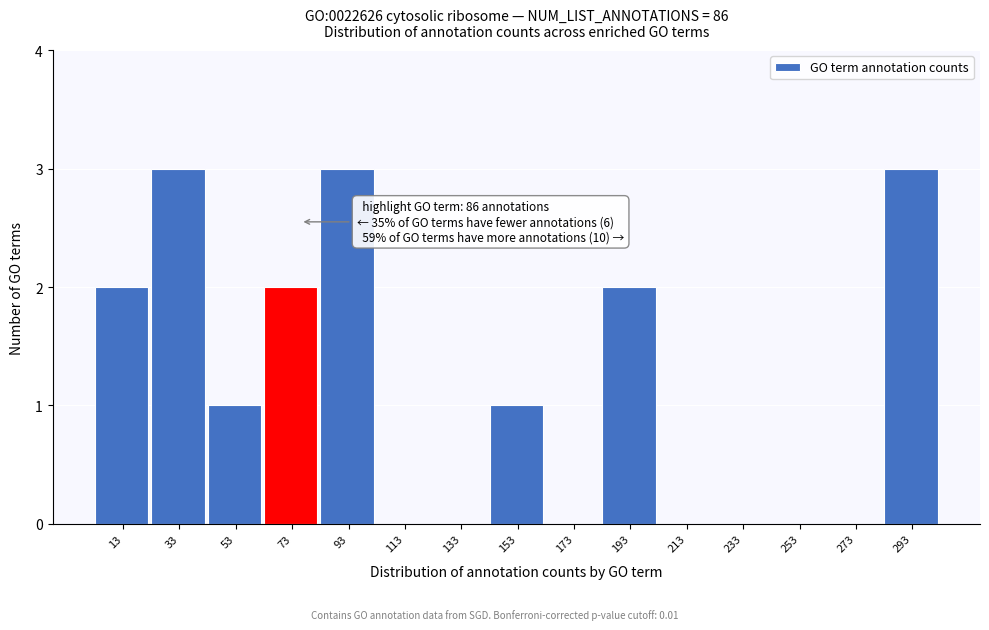

Reading left to right, list all the values displayed in this chart.

13=2	33=3	53=1	73=2	93=3	113=0	133=0	153=1	173=0	193=2	213=0	233=0	253=0	273=0	293=3